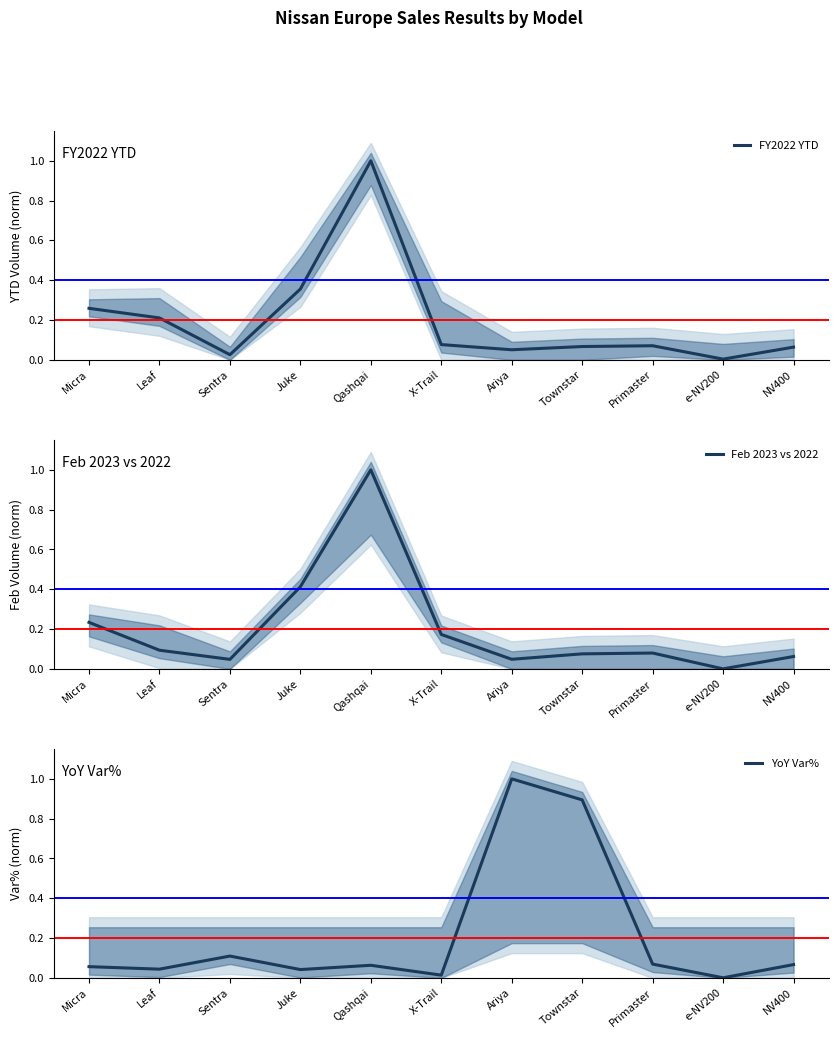

Which label corresponds to the smallest value in the chart?

e-NV200